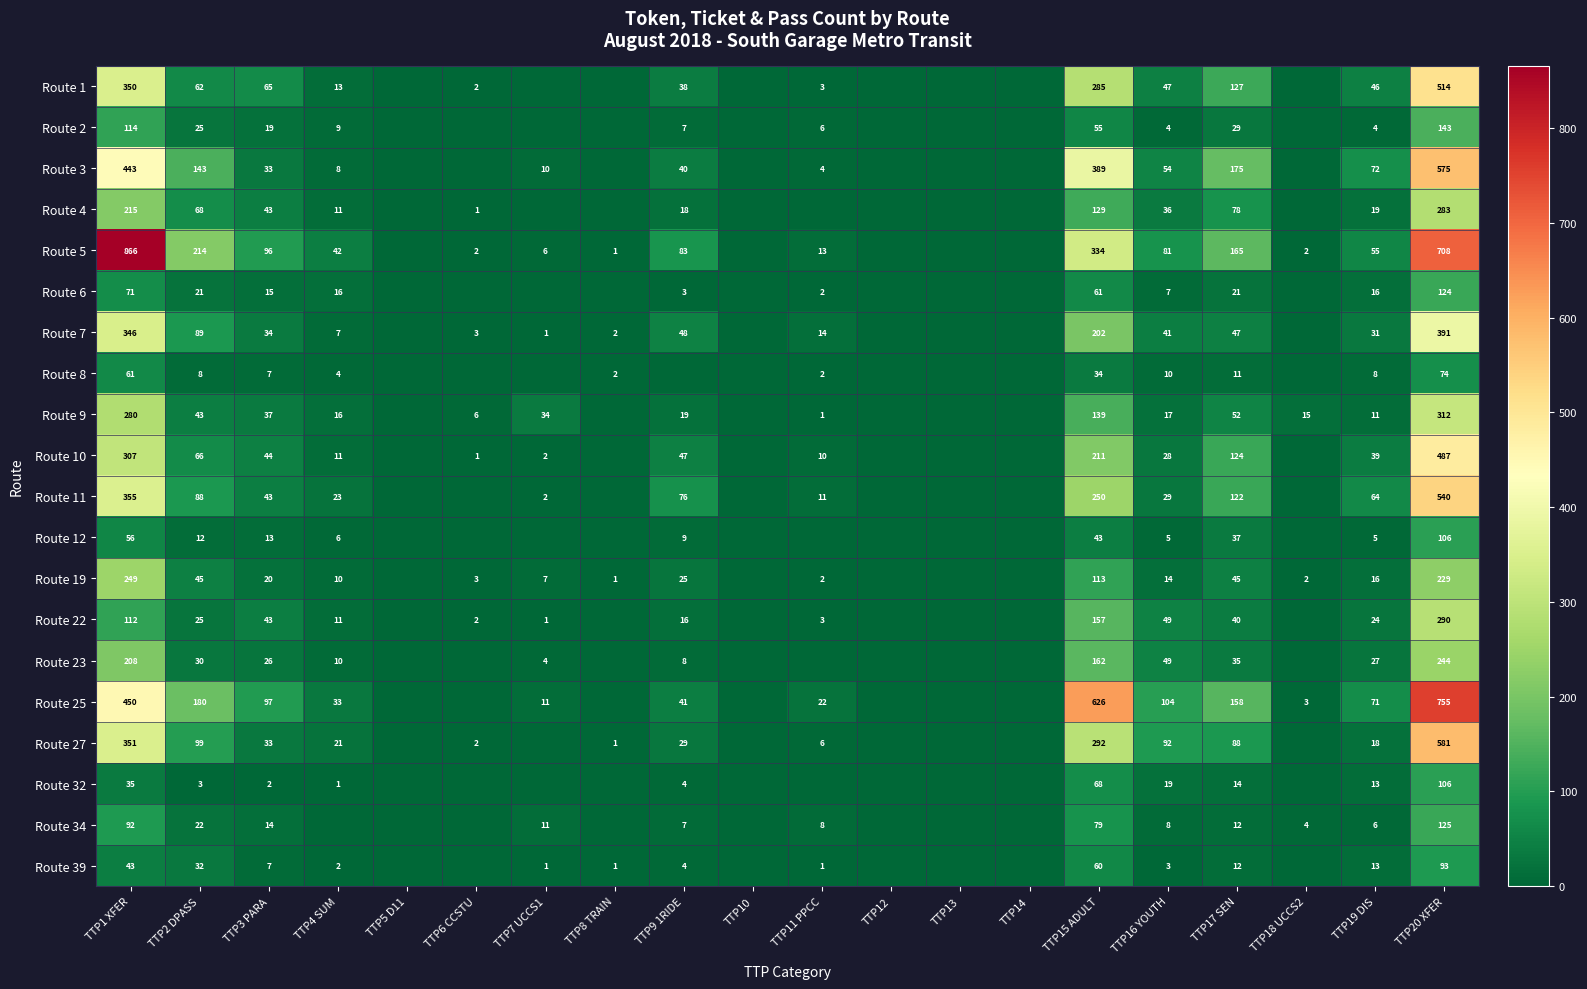

What is the spread (max minus min) of values at TTP19 DIS?

68